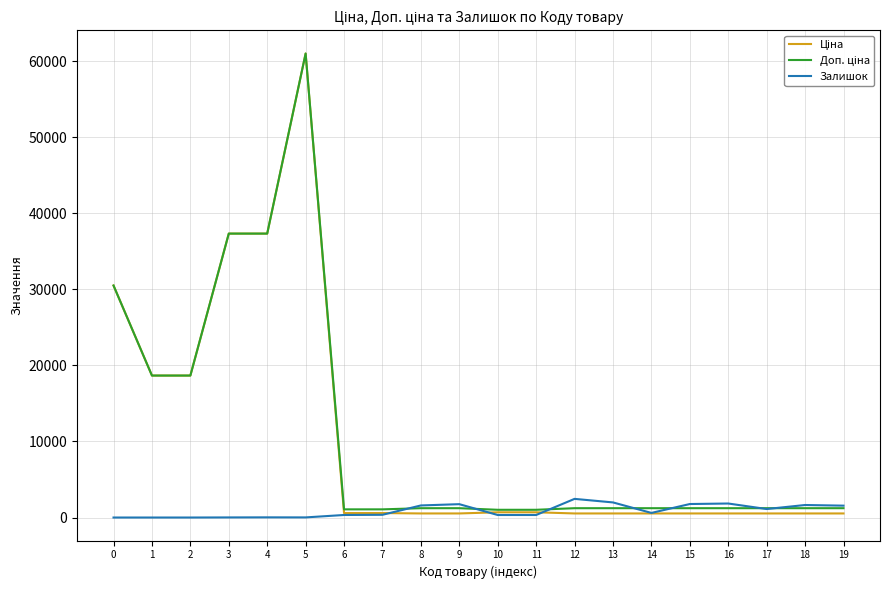

Which has a higher value, 9 or 3?

3